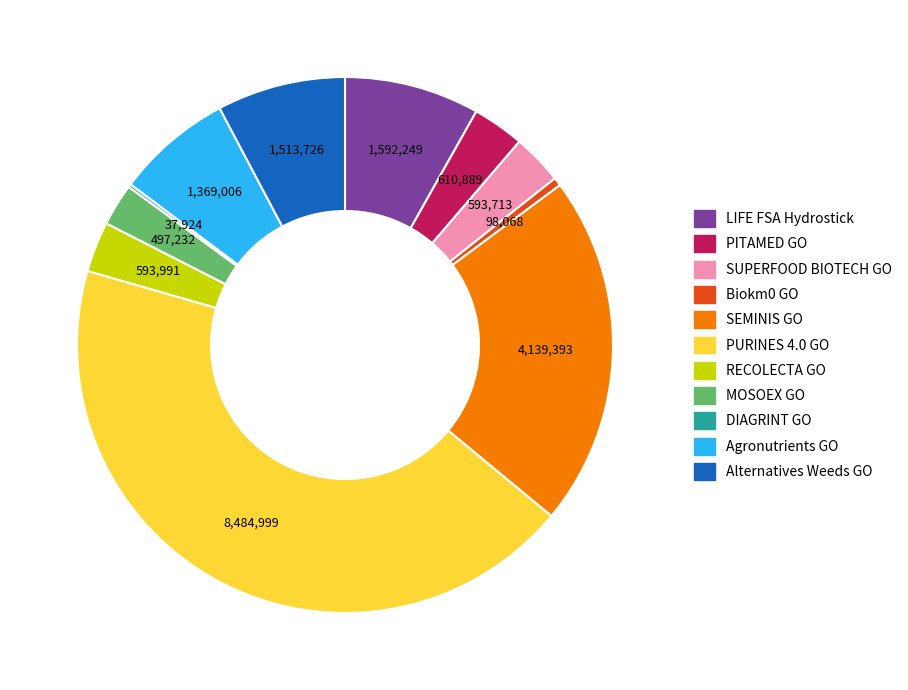

Approximately how many times larger is the value at LIFE FSA Hydrostick compared to MOSOEX GO?

3.2